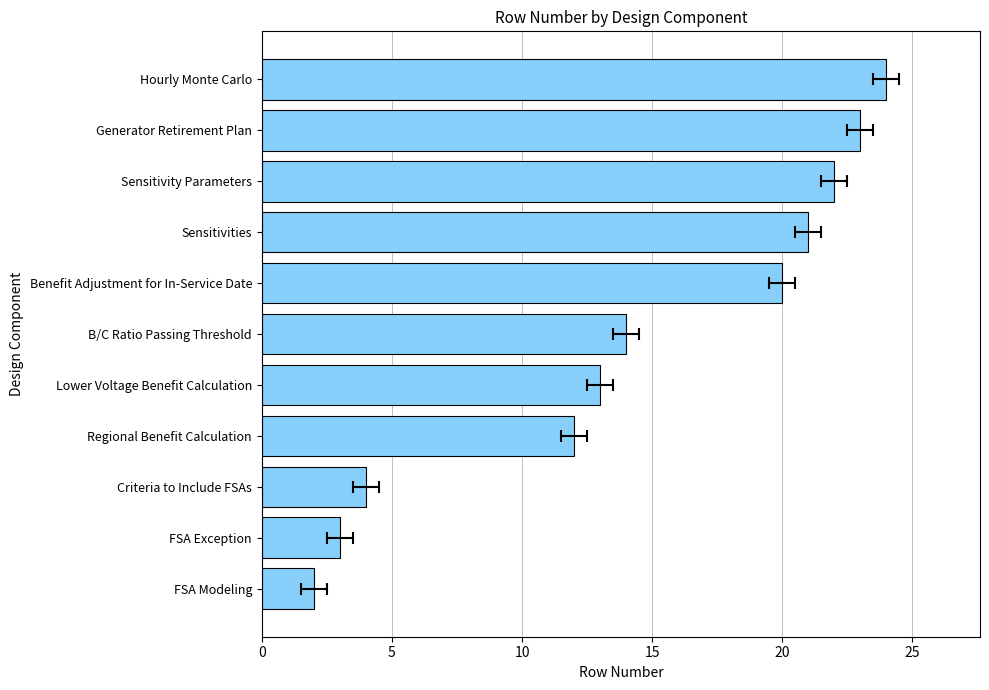

What is the ratio of the value at Benefit Adjustment for In-Service Date to the value at Hourly Monte Carlo?

0.8